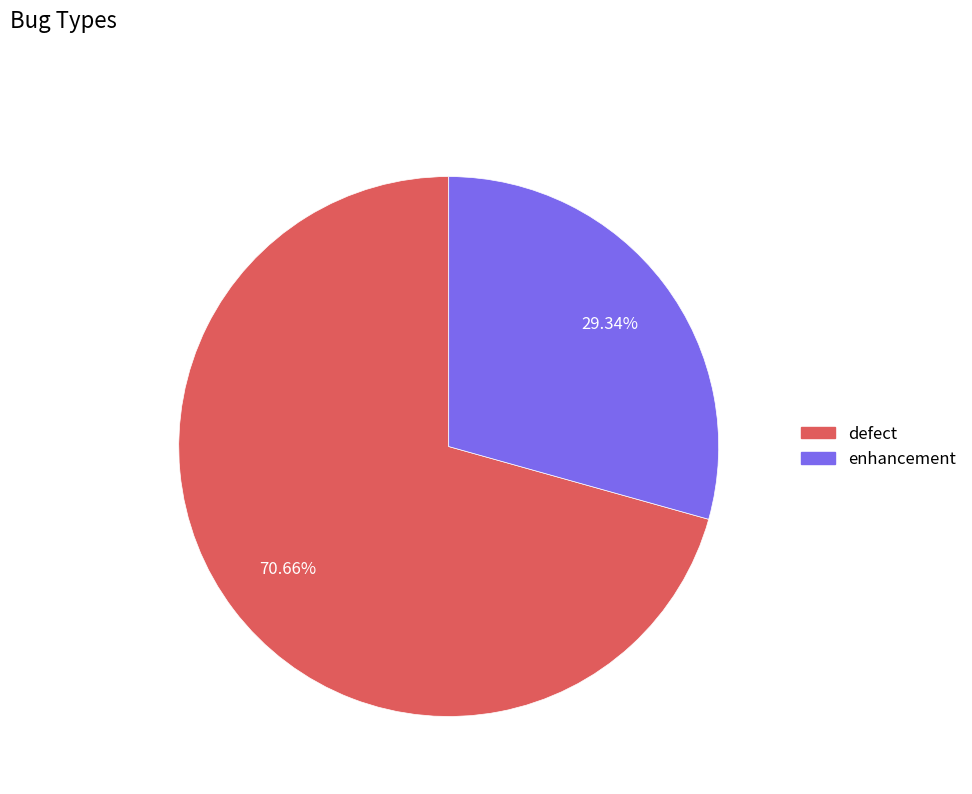

Is the sum of enhancement and defect greater than half?

Yes